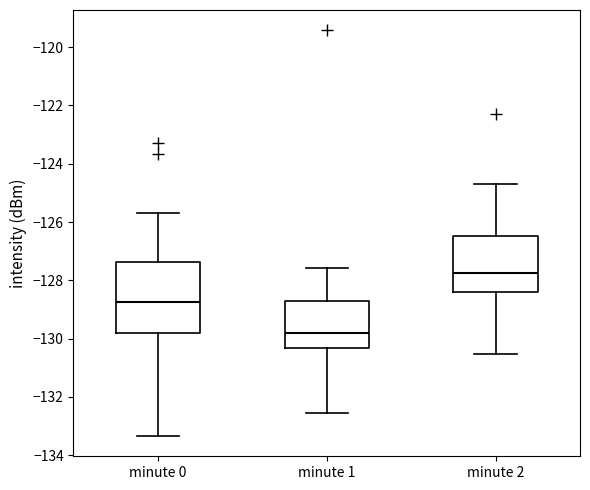

Which box is the tallest, from its lower edge to its upper edge?

minute 0